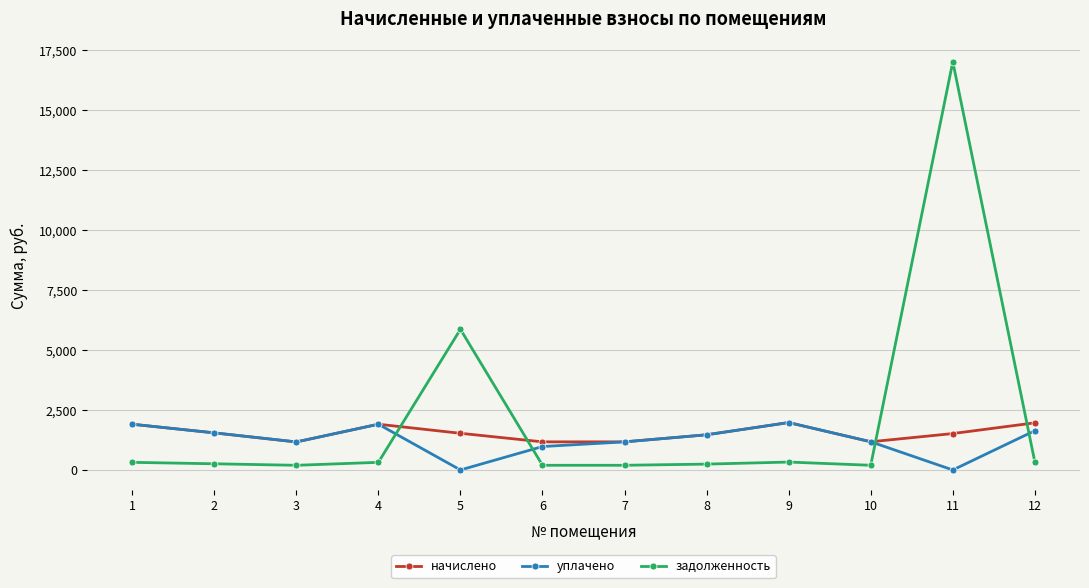

At which category does the chart reach its peak across all series?

11